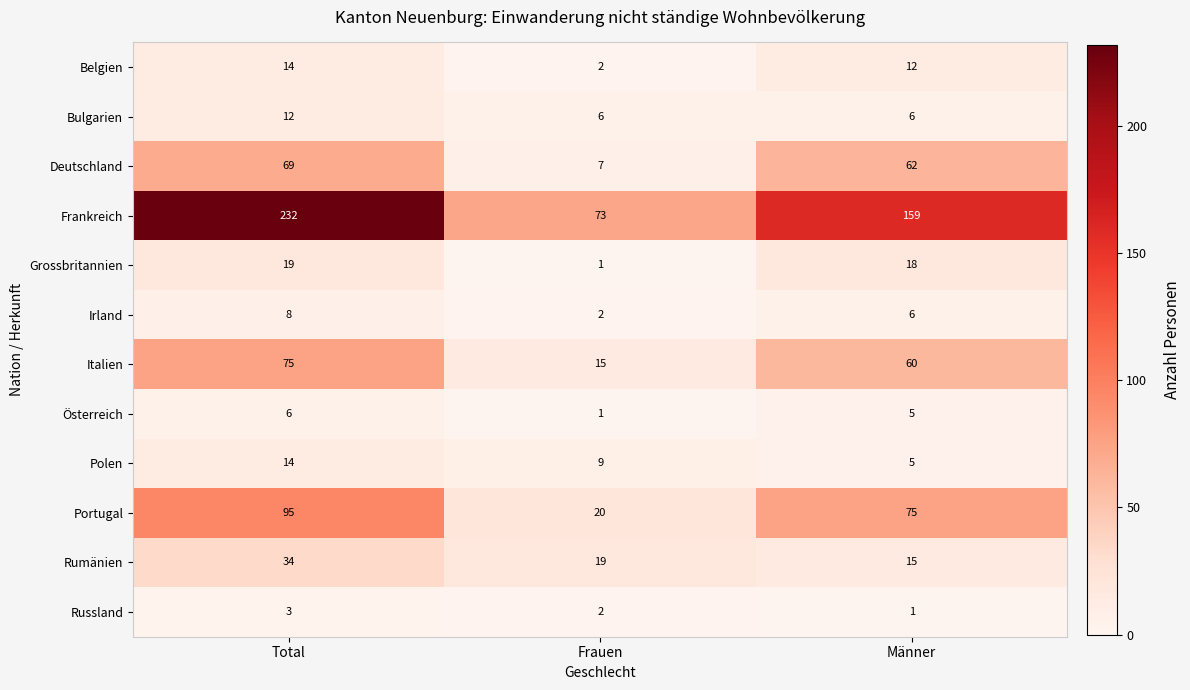

What is the spread (max minus min) of values at Frauen?

72